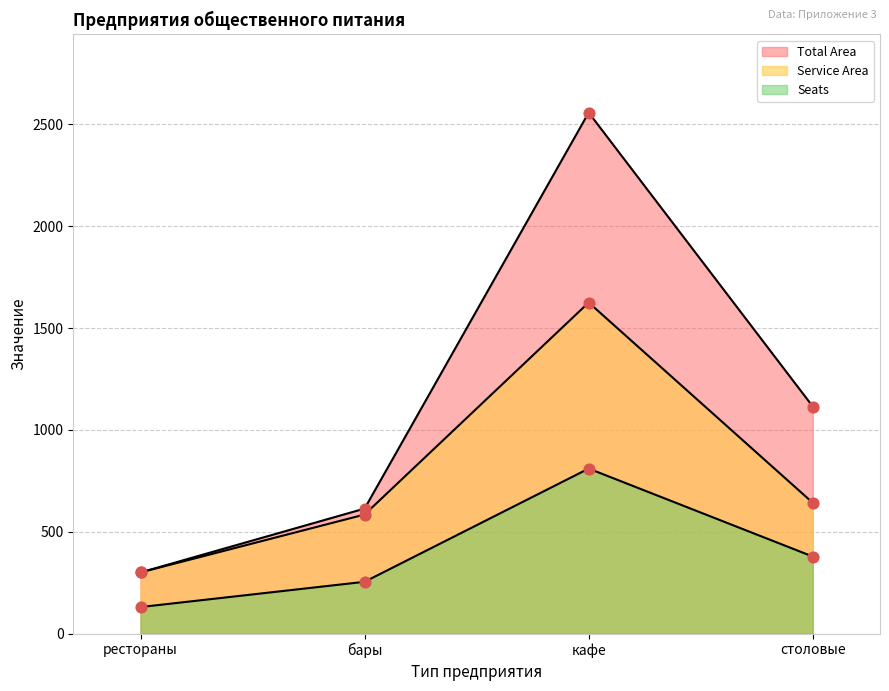

Which series has the largest Y range (max minus min)?

Total Area